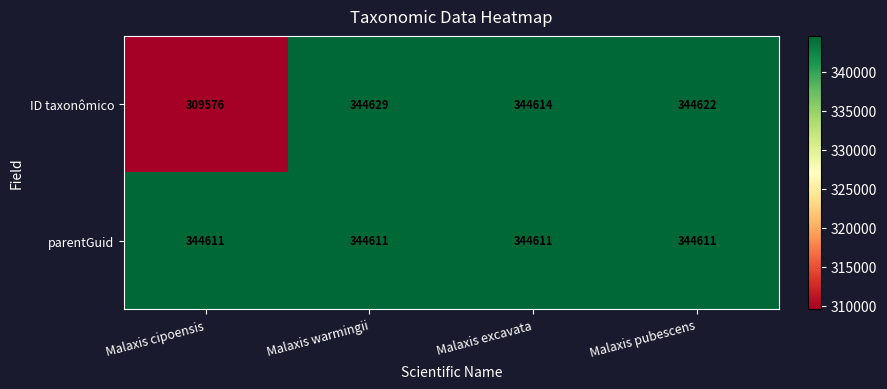

At Malaxis excavata, list the series in order from smallest to largest.

parentGuid, ID taxonômico